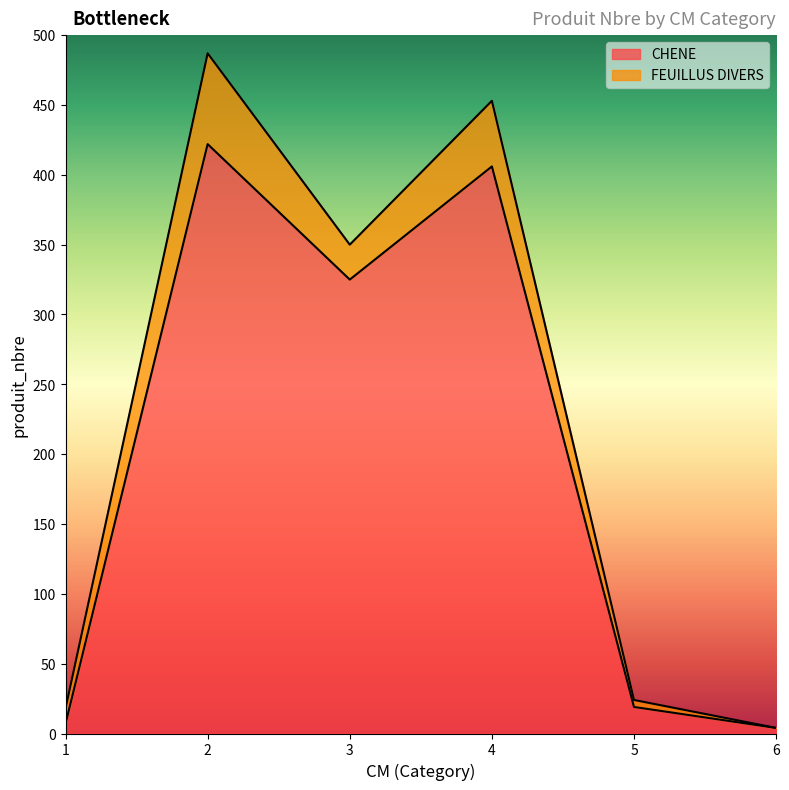

Which label corresponds to the largest value in the chart?

2